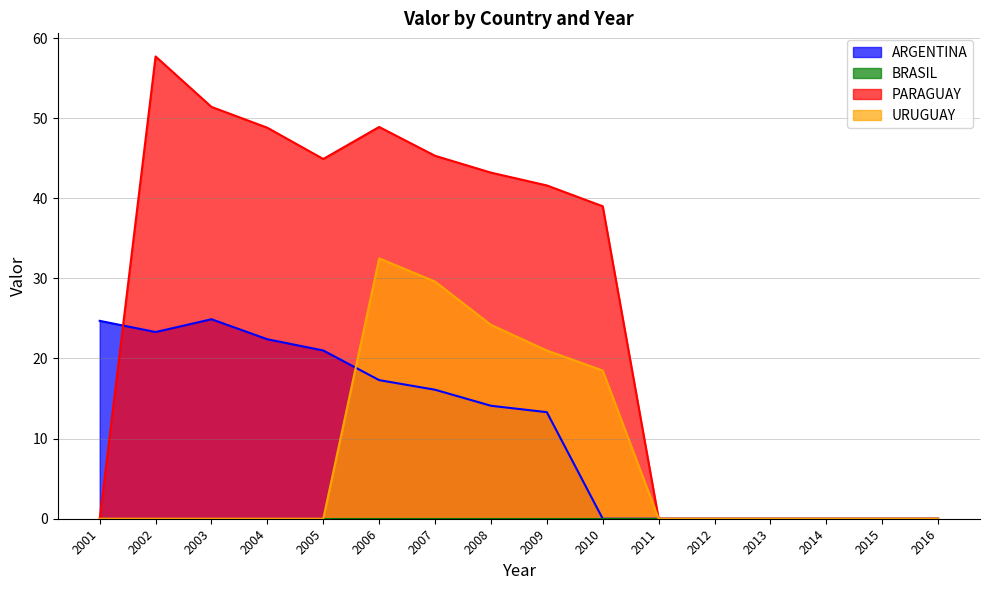

How many interior local valleys does the ARGENTINA series have?

1